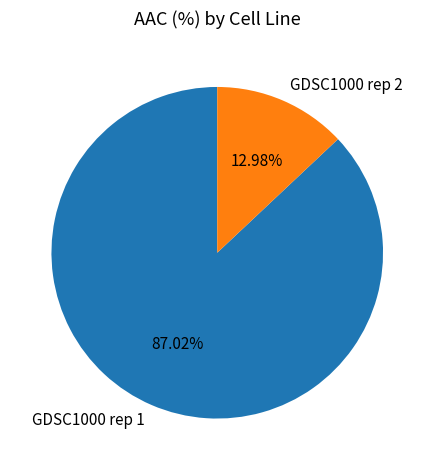

True or false: GDSC1000 rep 1 accounts for 87% of the total.

True